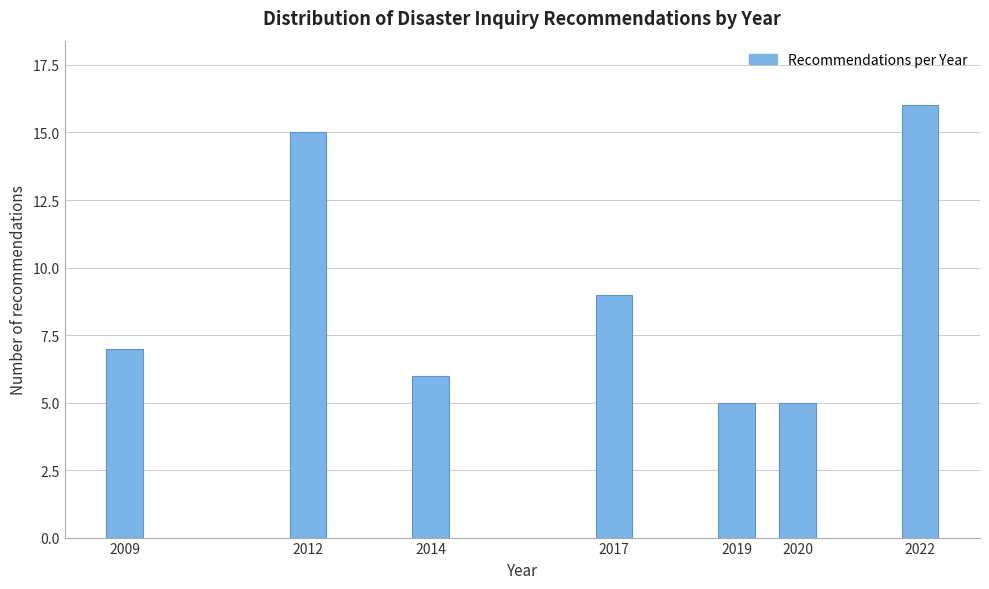

Reading right to left, transcribe all the data shown in this chart.

16	5	5	9	6	15	7